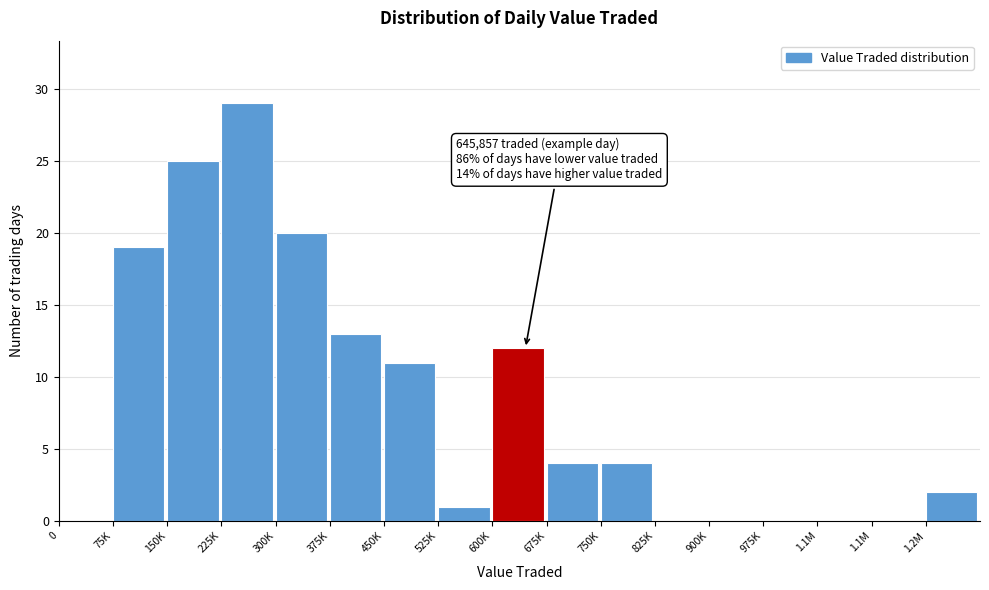

How many series are shown in this chart?

1